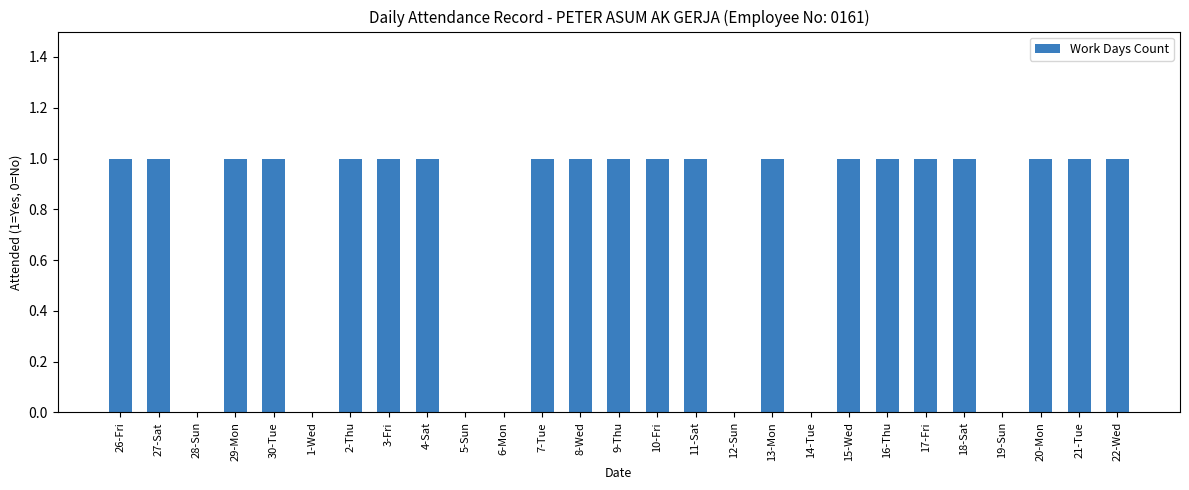

Approximately how many times larger is the value at 2-Thu compared to 27-Sat?

1.0